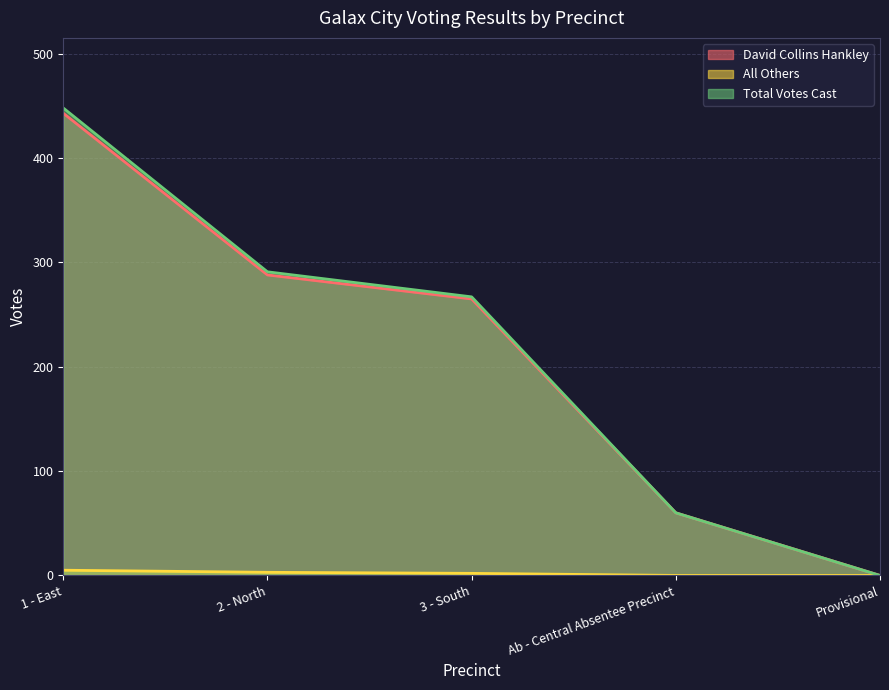

What is the difference between the maximum and minimum values in the David Collins Hankley series?

443